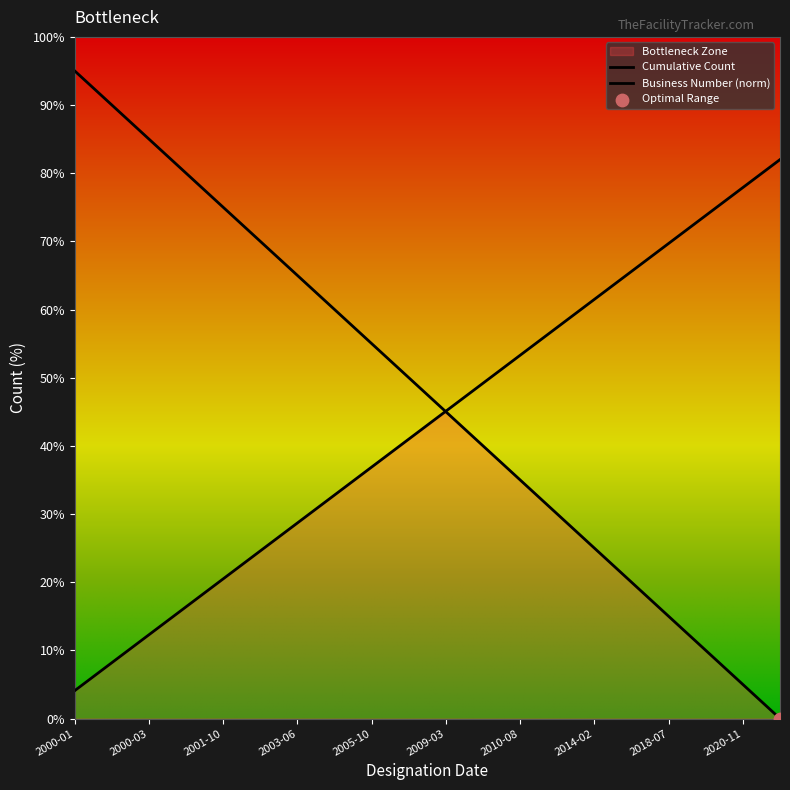

At which category is the sum across all series the highest?

2000-01